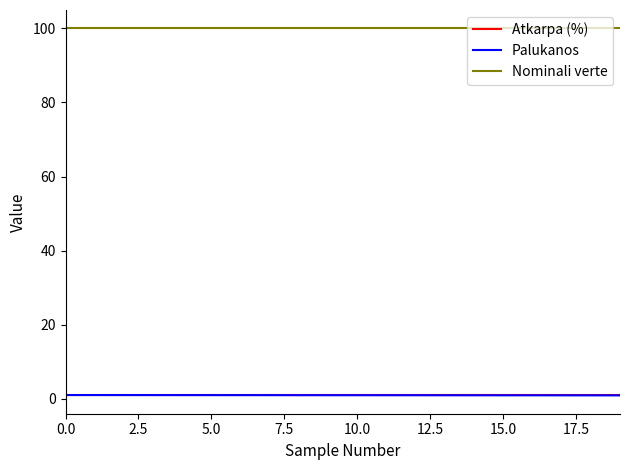

Is this an area chart (filled region under the line)?

No